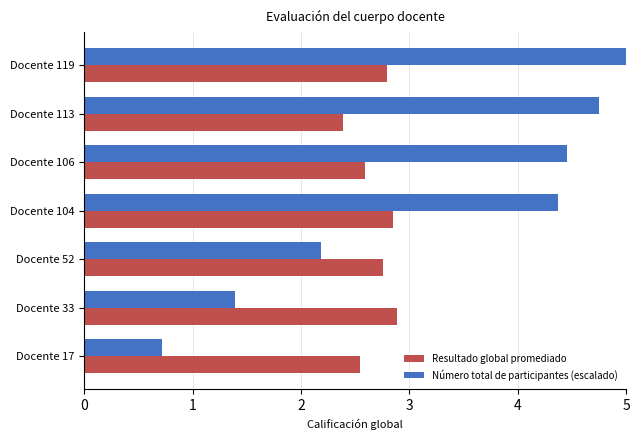

What is the difference between the maximum and minimum values in the Número total de participantes (escalado) series?

4.3